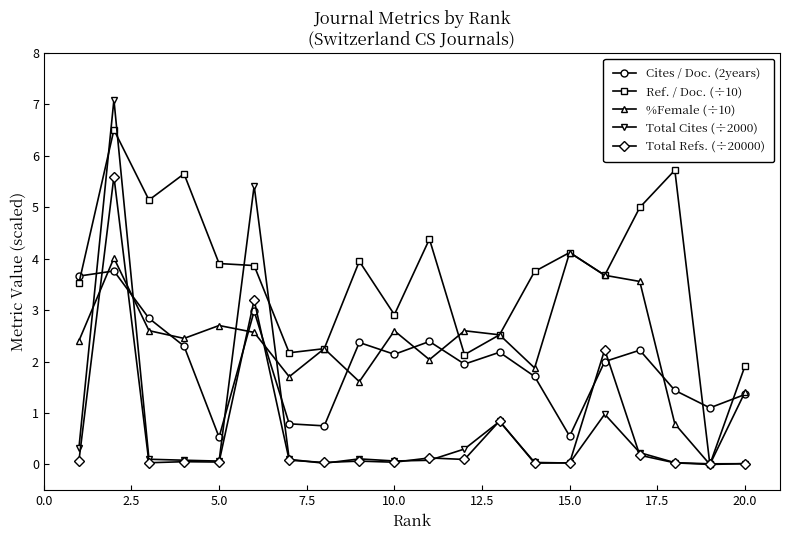

What is the difference between the maximum and minimum values in the Total Refs. (÷20000) series?

5.6